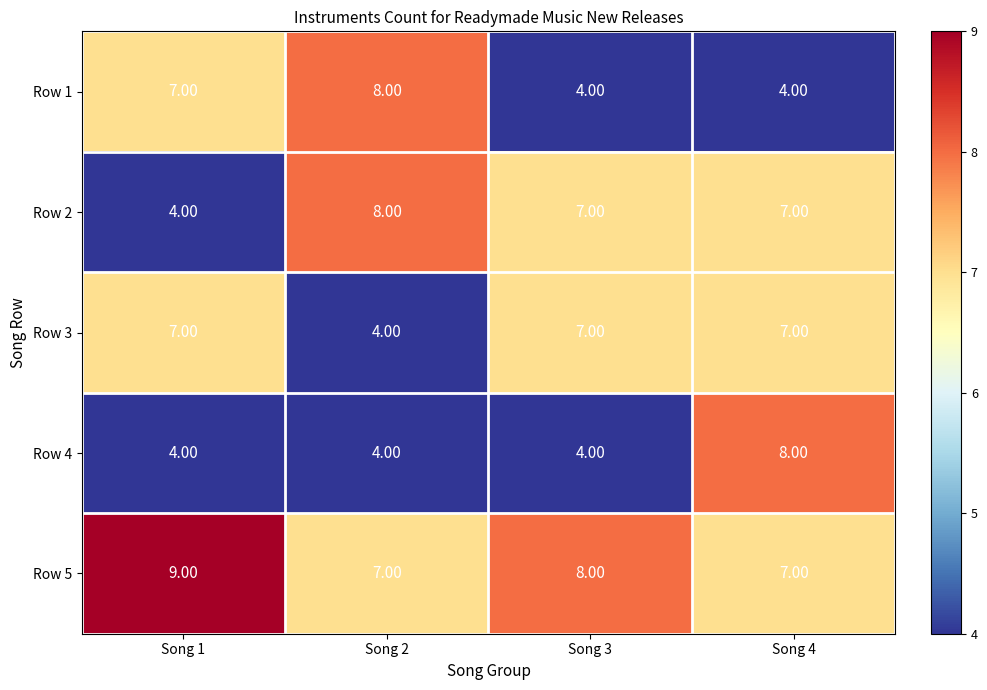

At which category is the sum across all series the highest?

Song 4